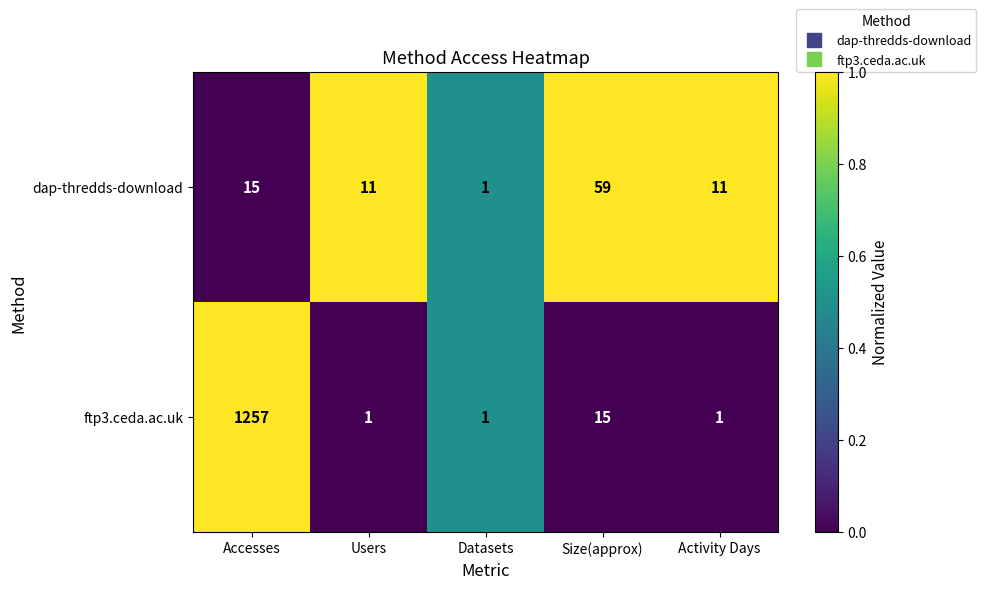

Count the number of categories in the chart.

5